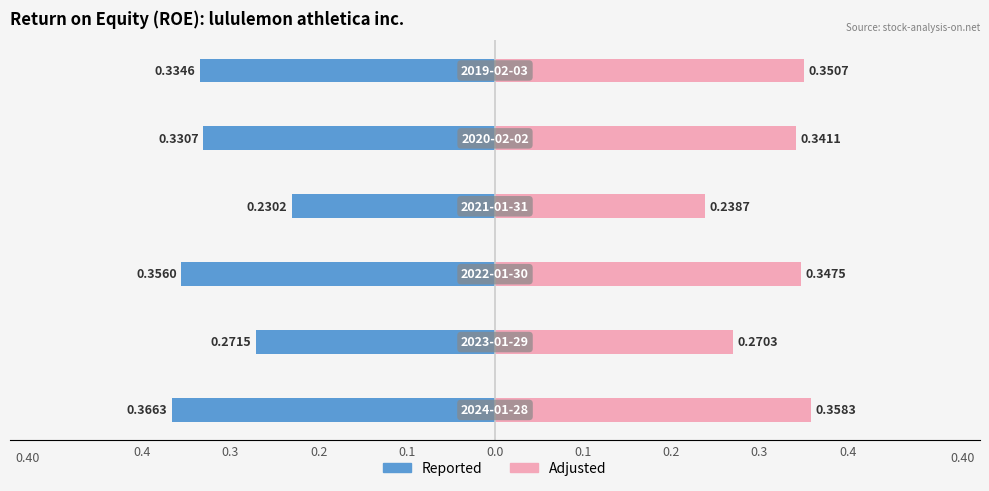

At how many categories does at least one series exceed 0?

6